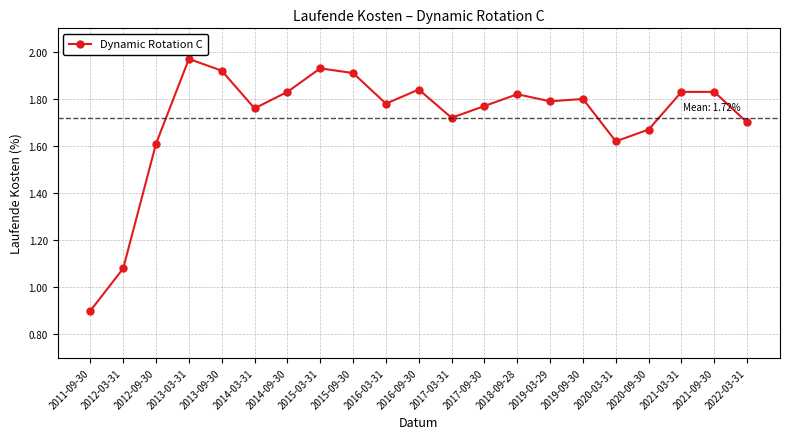

Which category has the lowest value across all series?

2011-09-30